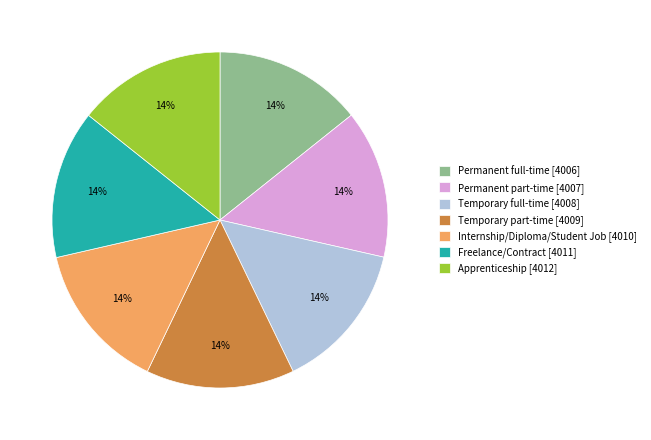

Approximately how many times larger is the value at Internship/Diploma/Student Job compared to Freelance/Contract?

1.0